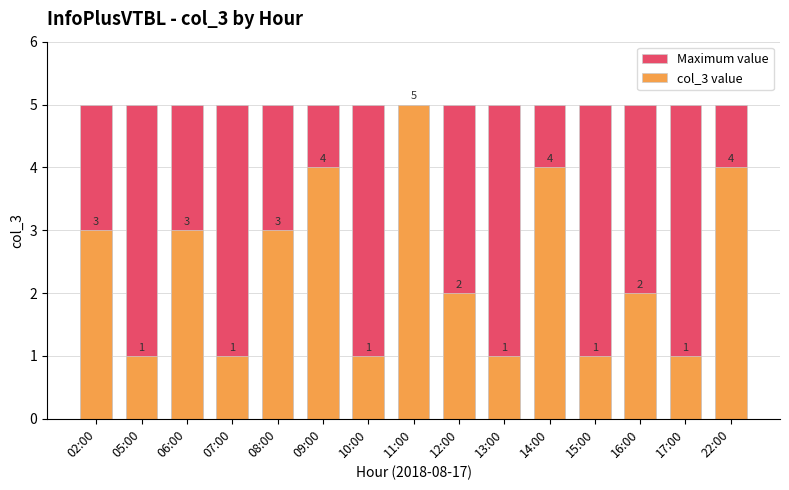

What position from the left is 02:00?

1